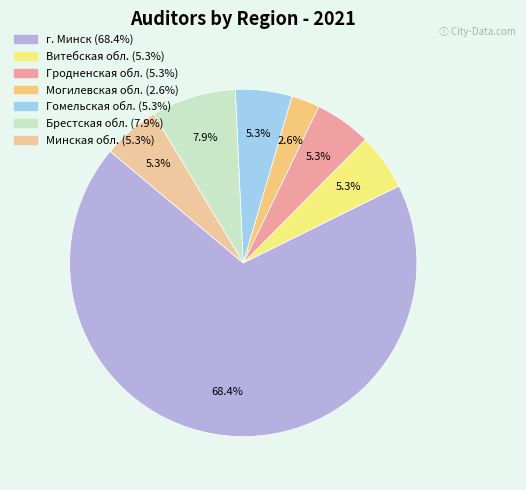

To the nearest percent, what is the difference between the largest and smallest slice percentages?

66%